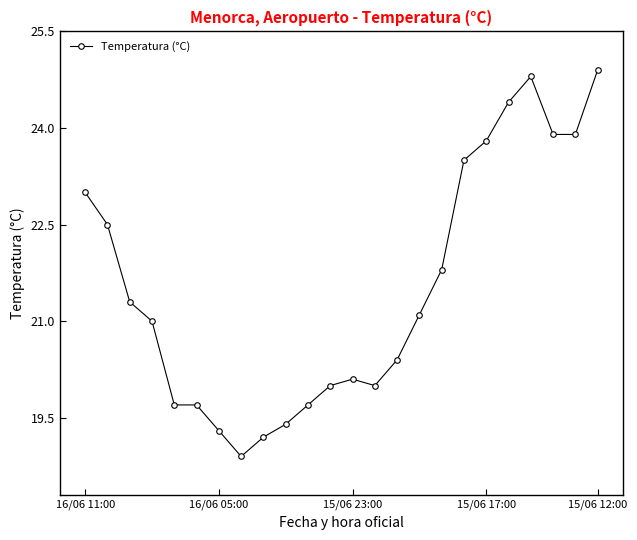

True or false: there are more than 1 points higher than both neighbors.

True